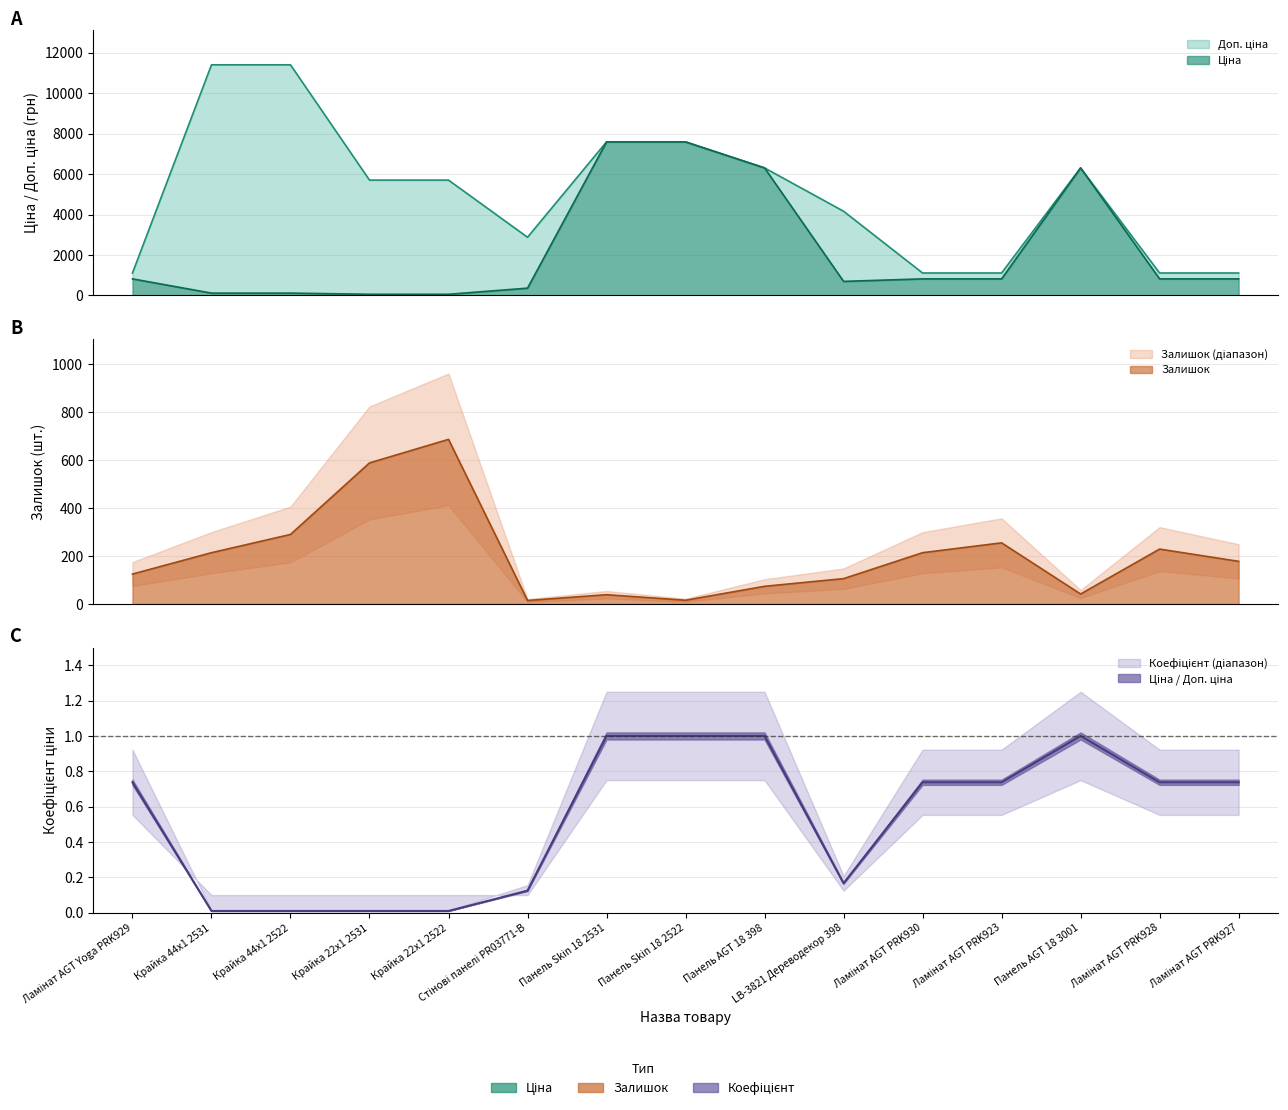

Which series has the widest spread of values?

Доп. ціна